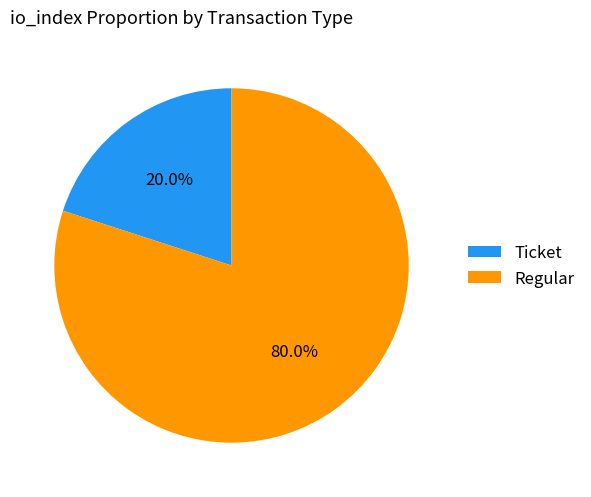

Count the number of slices in the pie.

2